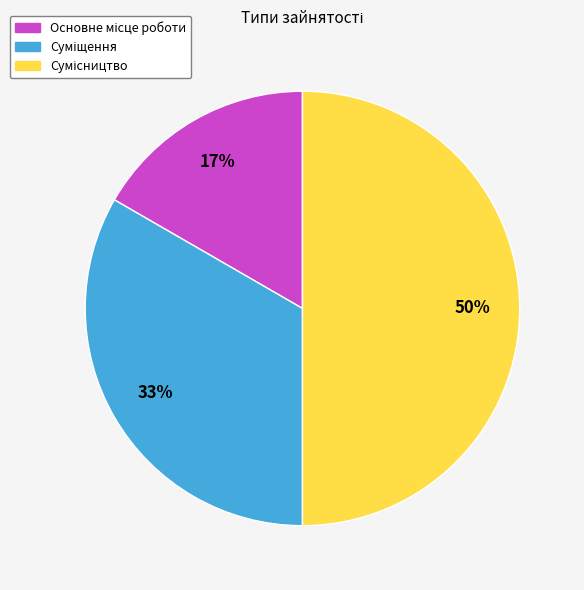

To the nearest percent, what is the average slice percentage?

33%